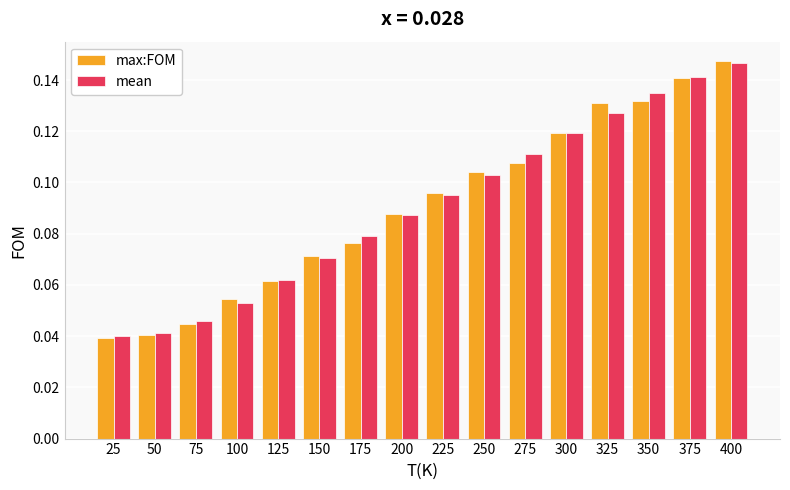

The mean series shows 0.2 at 250. True or false?

False